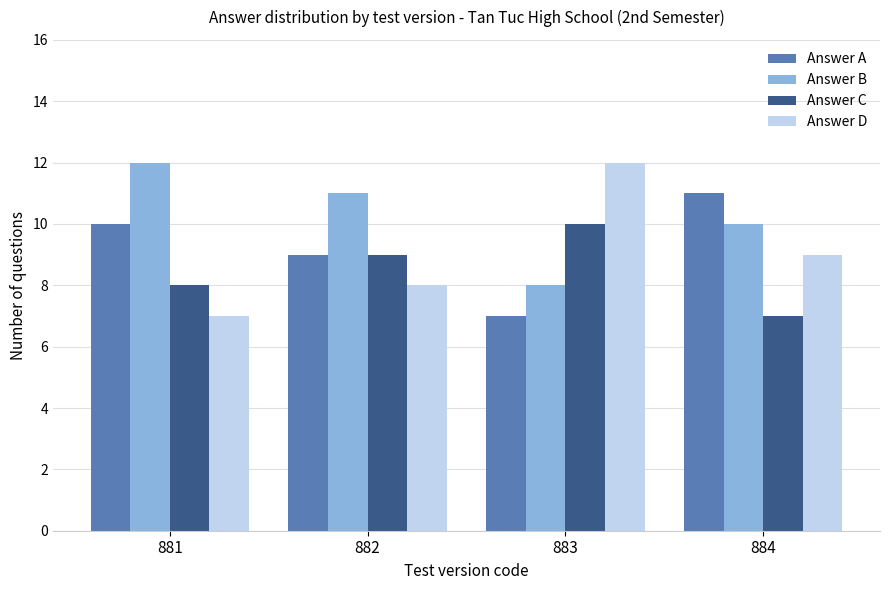

How many distinct data groups are displayed?

4